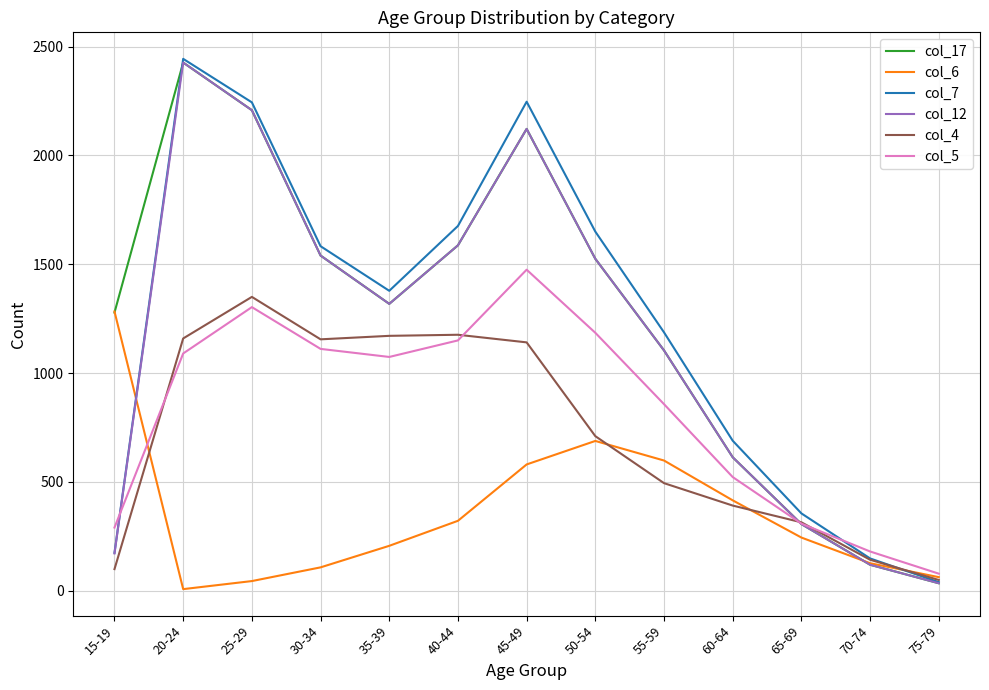

What position from the left is 55-59?

9